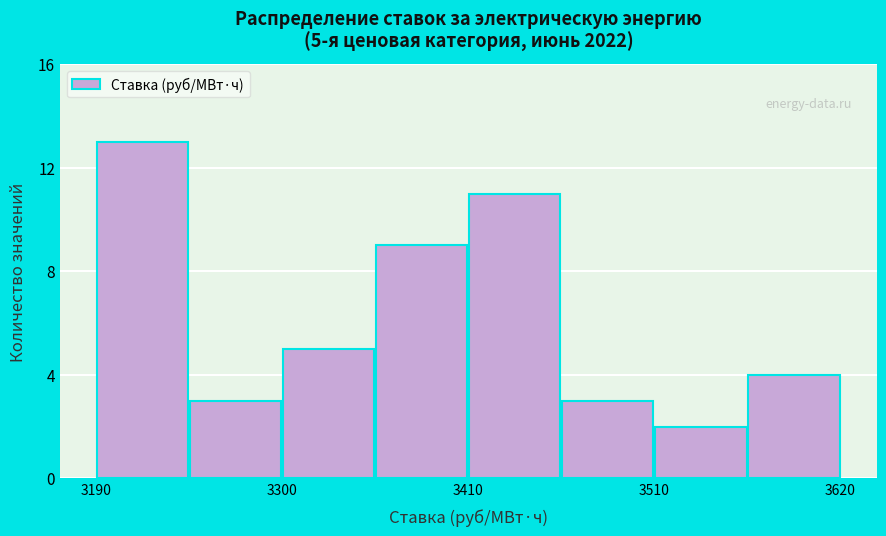

Read against the x-axis, roughly where is the centre of the tallest bar?

3220